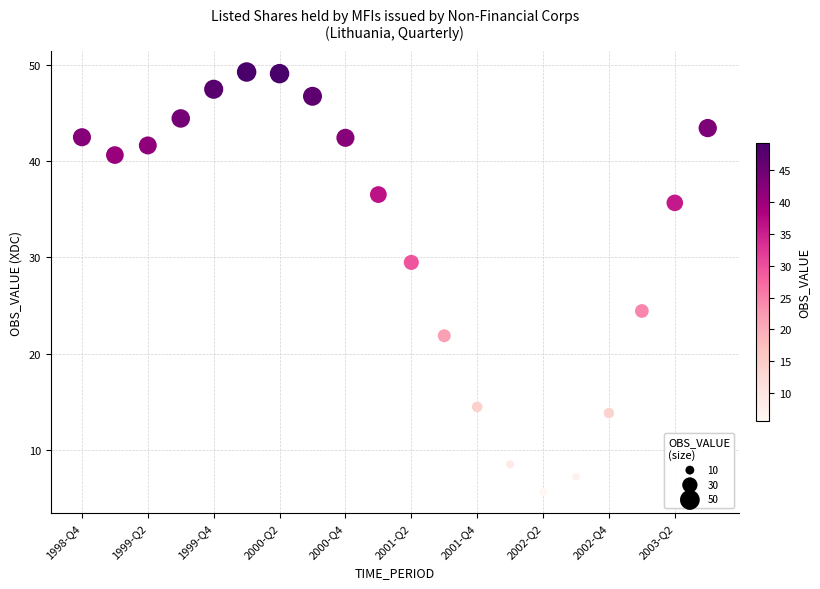

What is the range of Y values (max minus min)?

43.6